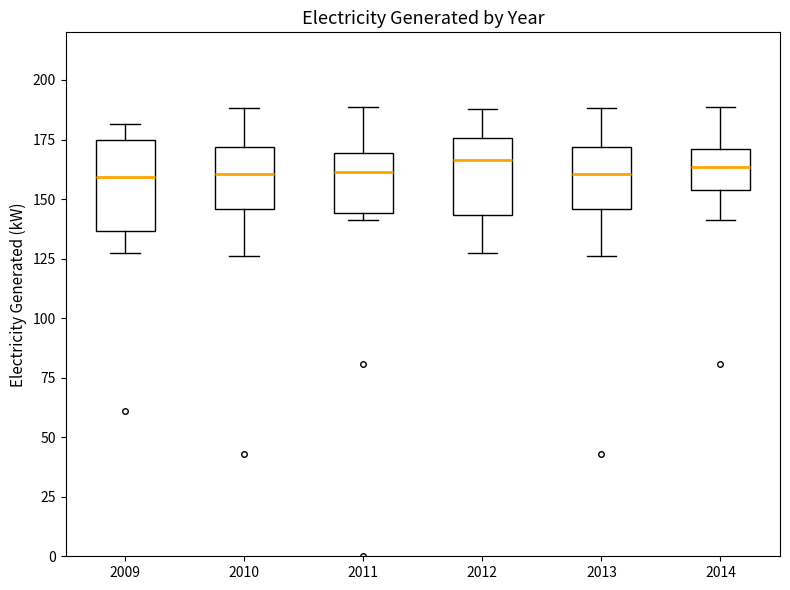

Reading left to right, read every box against the y-axis: the position of its median line, the range the box covers, and the ends of its whiskers. The values are not printed on the chart, so give them approximately, as read against the axis.

2009: median 160, box 135 to 175, whiskers 125 to 180
2010: median 160, box 145 to 170, whiskers 125 to 190
2011: median 160, box 145 to 170, whiskers 140 to 190
2012: median 165, box 145 to 175, whiskers 125 to 190
2013: median 160, box 145 to 170, whiskers 125 to 190
2014: median 165, box 155 to 170, whiskers 140 to 190